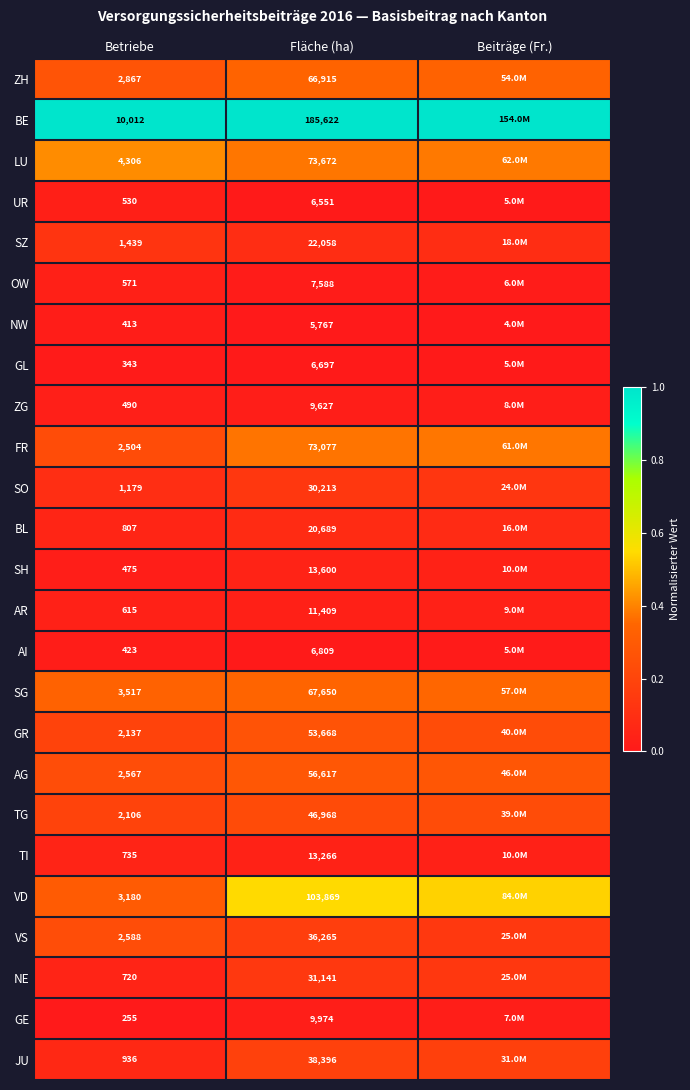

Which has a higher value, Betriebe or Fläche (ha)?

Fläche (ha)